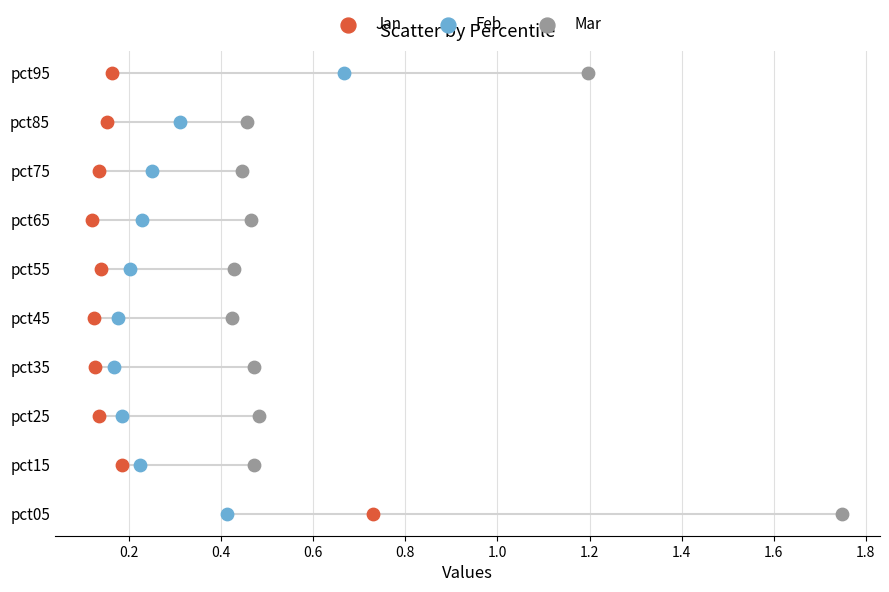

What are all the series names shown in the legend?

Jan, Feb, Mar